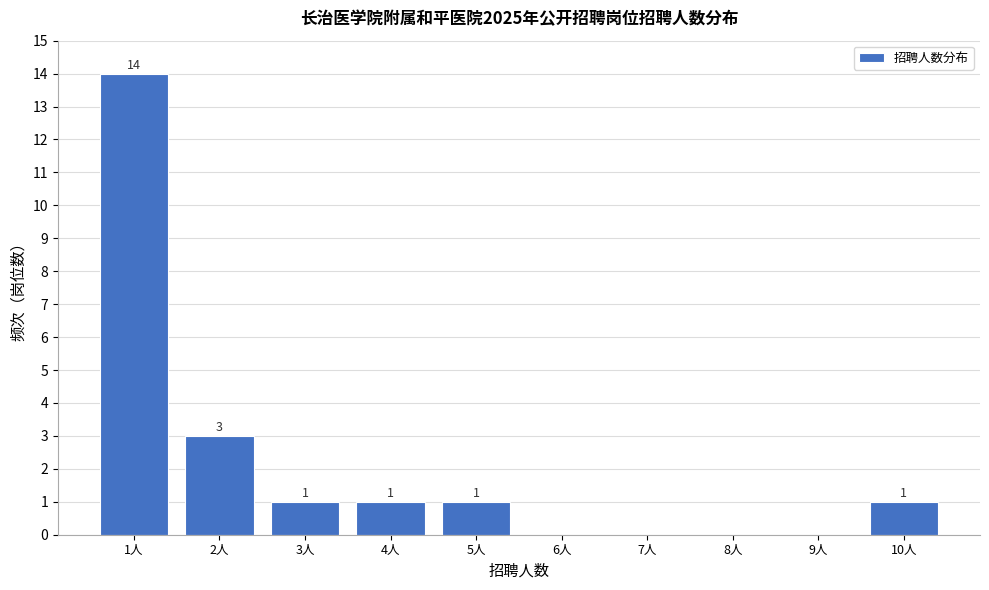

Over which range of the x-axis is the bar tallest?

0.5 to 1.5